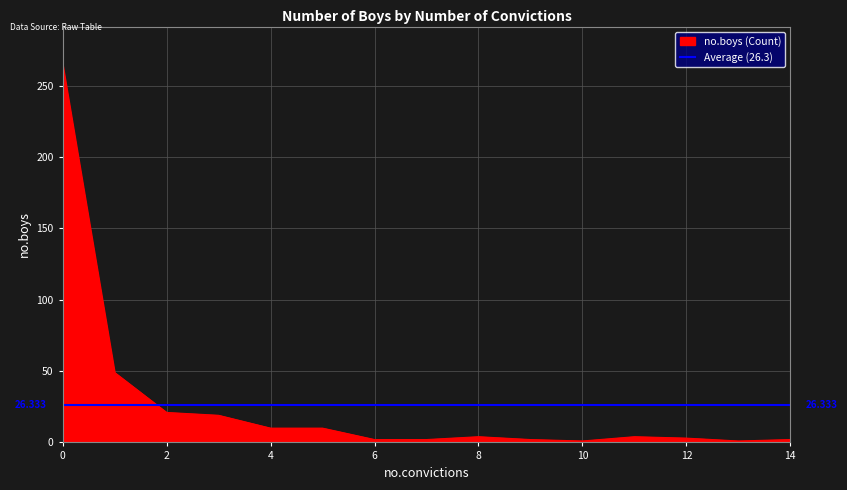

Where is the first local maximum?

8